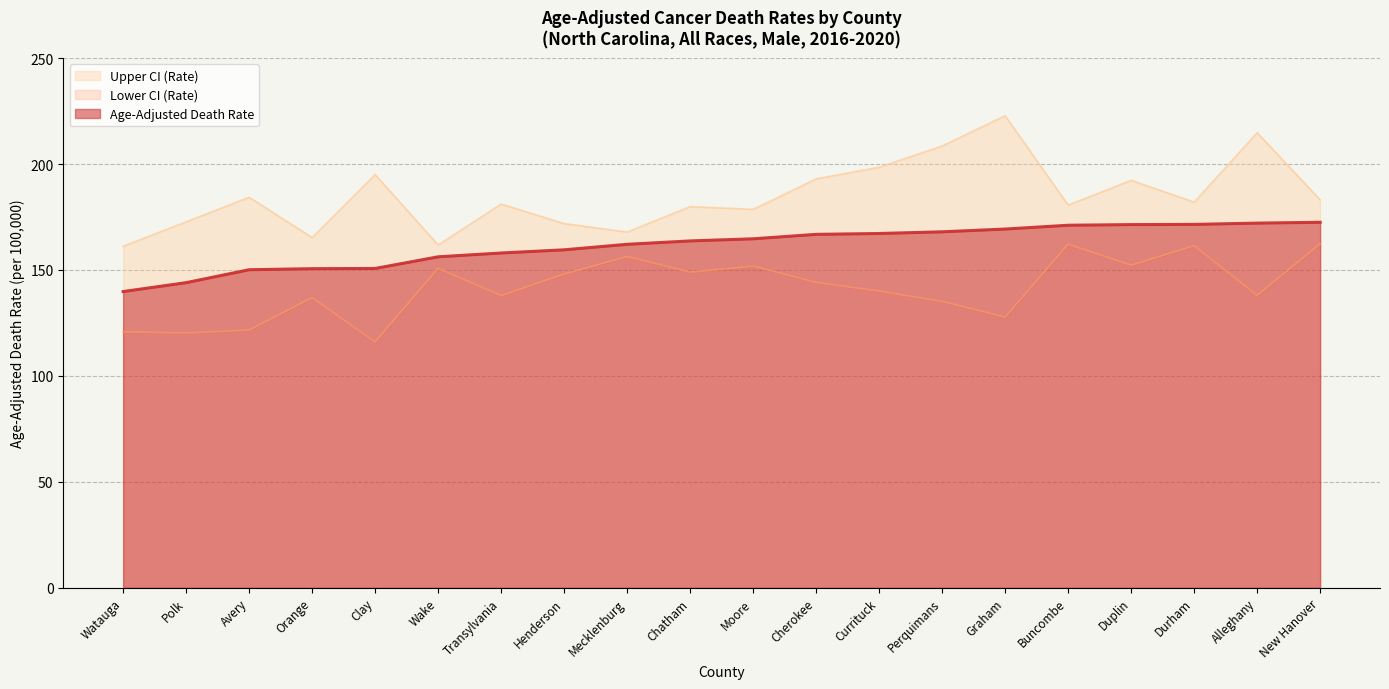

What is the total value across all series at Avery?

456.0